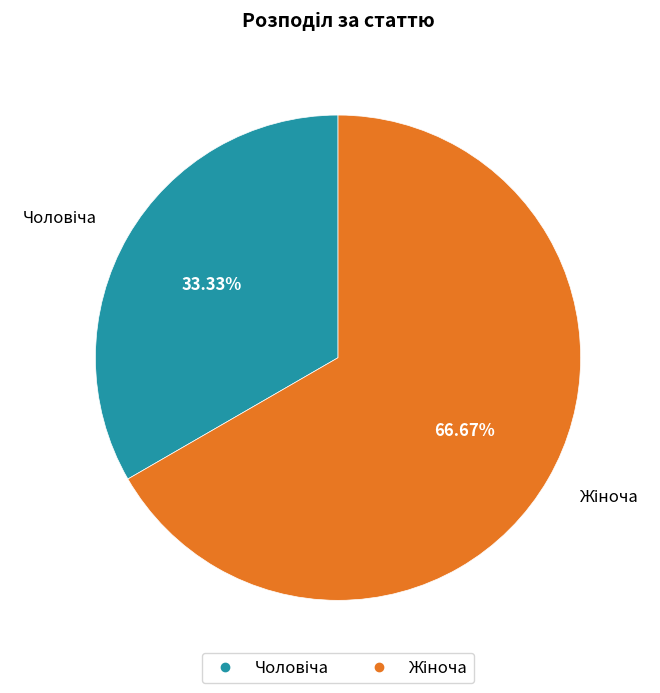

Is there a majority slice in this chart?

Yes